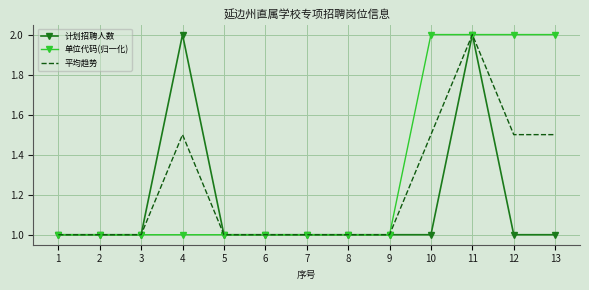

List the series in order of their overall mean, lowest first.

计划招聘人数, 平均趋势, 单位代码(归一化)